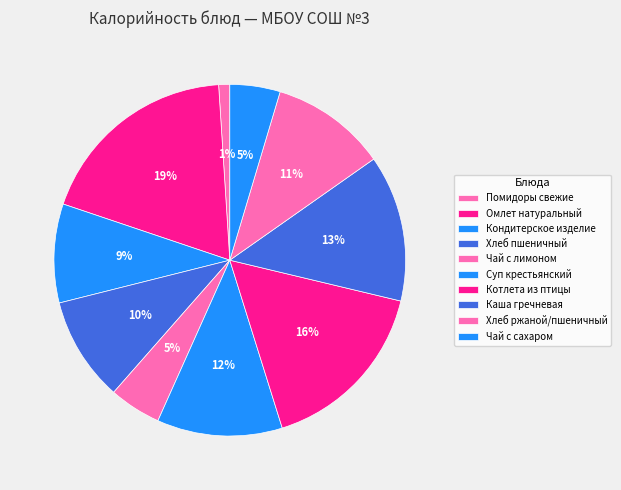

To the nearest percent, what is the combined percentage of Котлета из птицы and Суп крестьянский?

28%